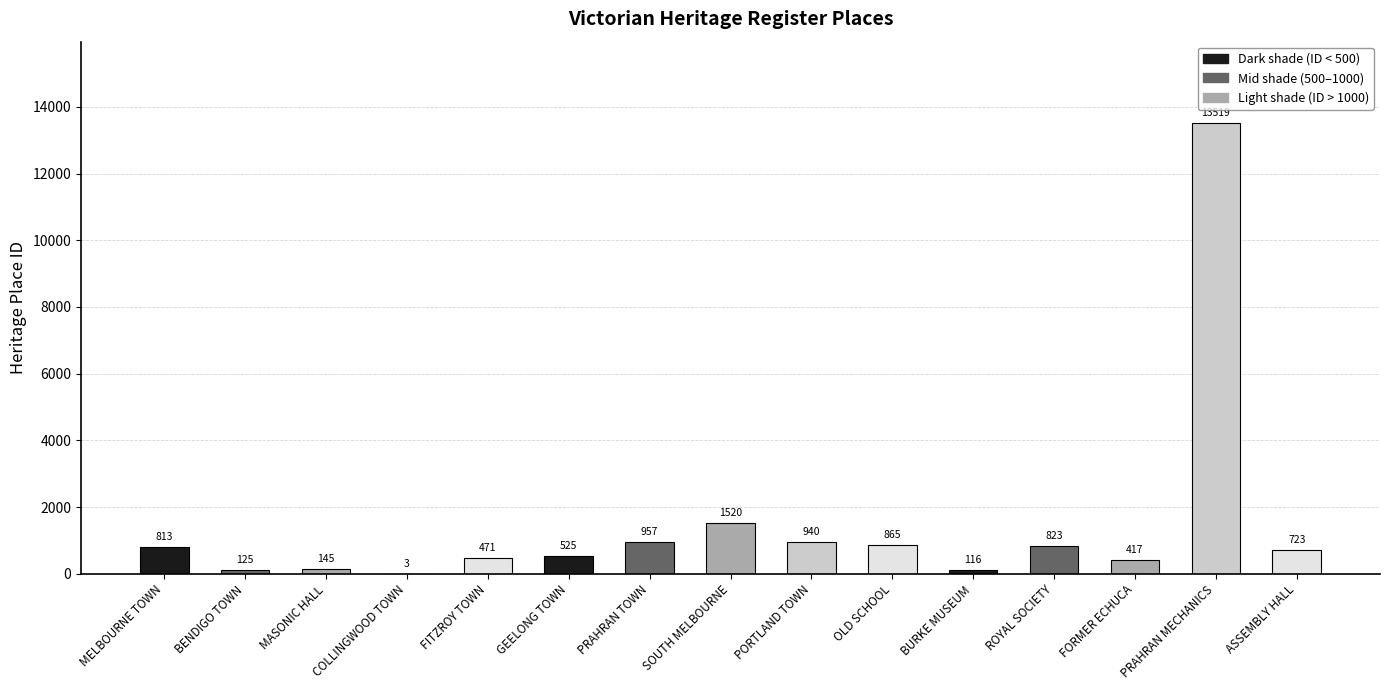

Is it true that the value at SOUTH MELBOURNE is 1520?

True